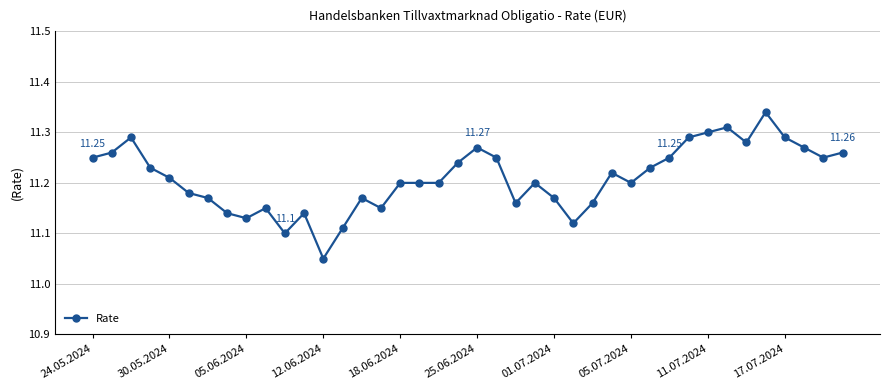

What is the difference between the maximum and minimum values?

0.3